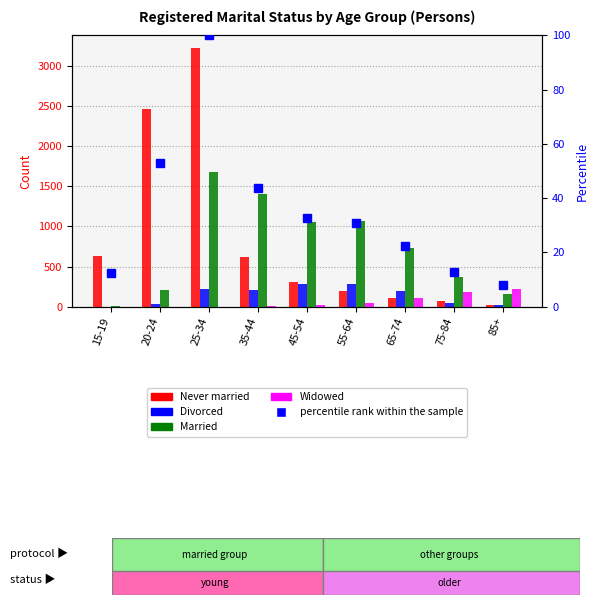

What is the value of the Never married bar at the 2nd from the left?

2468.0